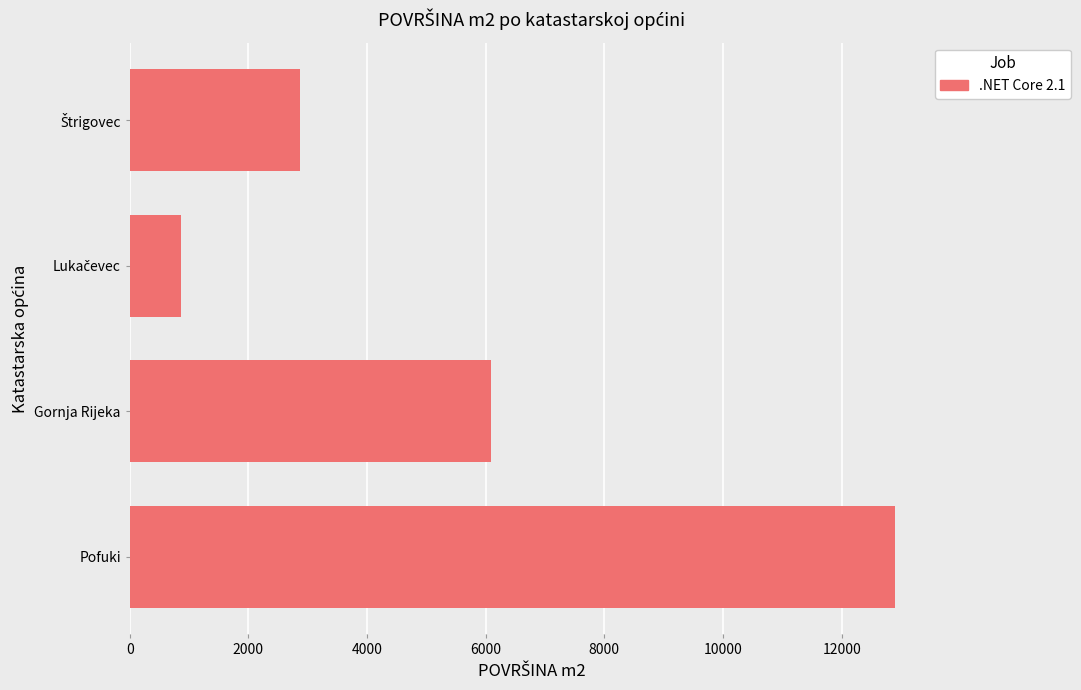

How many data points are less than 6081?

2